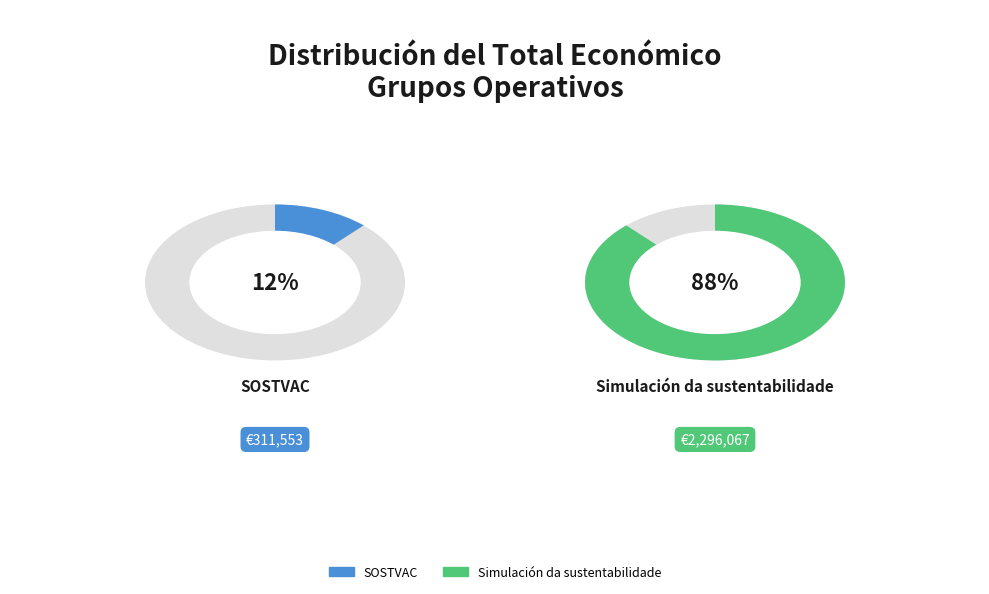

How many slices are in this pie chart?

2